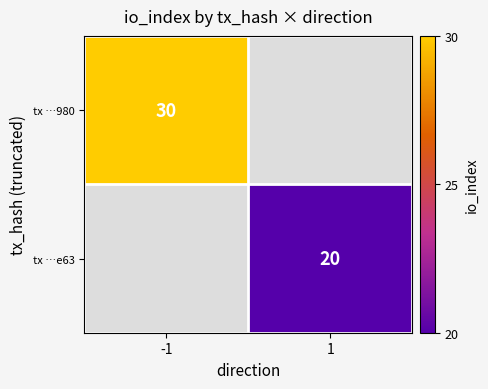

The tx …980 series shows 30 at -1. True or false?

True